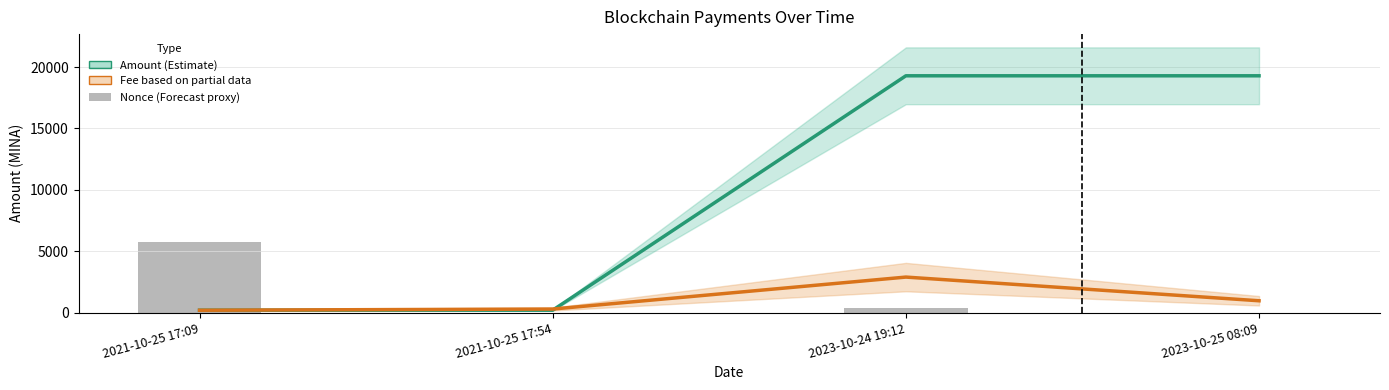

Read the Amount value at 2021-10-25 17:54.

196.7